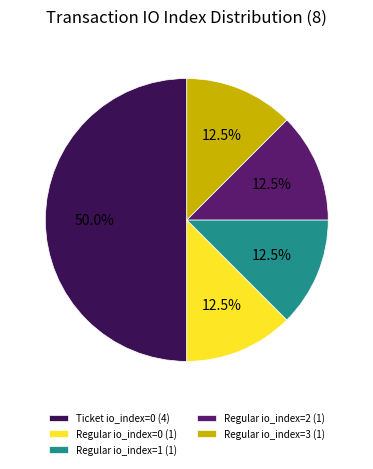

Which slice is the largest?

Ticket io_index=0 (4)